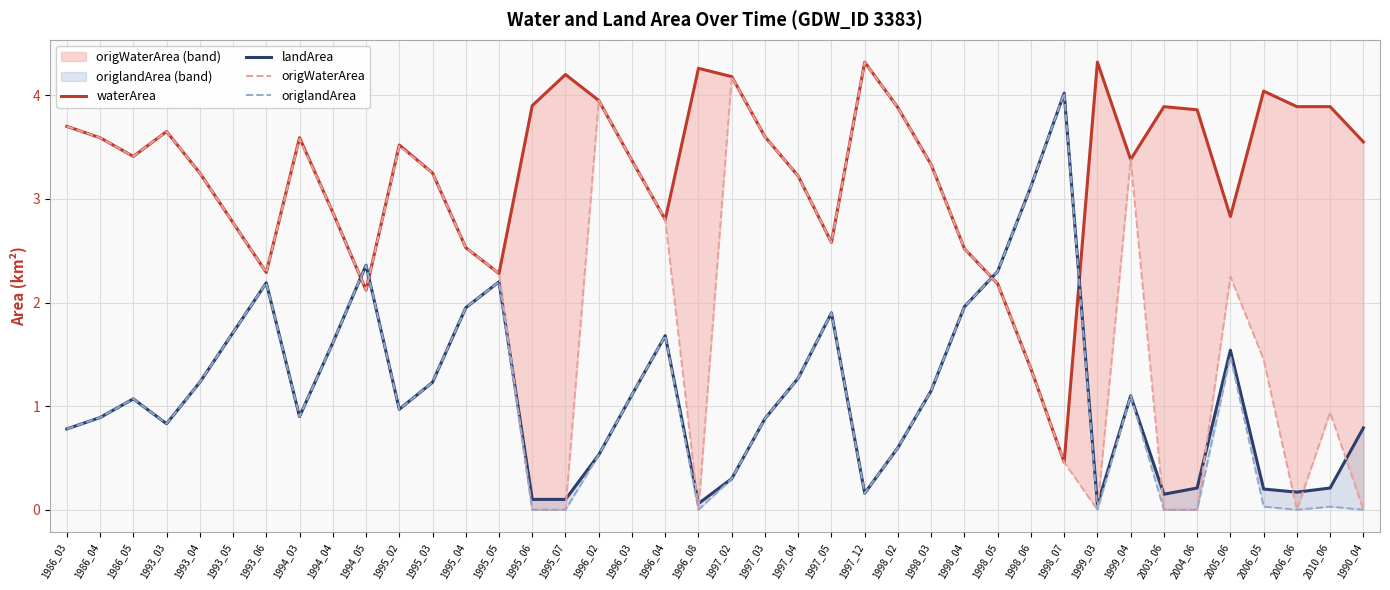

Rank the categories by origWaterArea value from lowest to highest.

1995_06, 1995_07, 1996_08, 1999_03, 2003_06, 2004_06, 2006_06, 1990_04, 1998_07, 2010_06, 1998_06, 2006_05, 1994_05, 1998_05, 2005_06, 1995_05, 1993_06, 1998_04, 1995_04, 1997_05, 1993_05, 1996_04, 1994_04, 1997_04, 1993_04, 1995_03, 1998_03, 1996_03, 1999_04, 1986_05, 1995_02, 1994_03, 1986_04, 1997_03, 1993_03, 1986_03, 1998_02, 1996_02, 1997_02, 1997_12